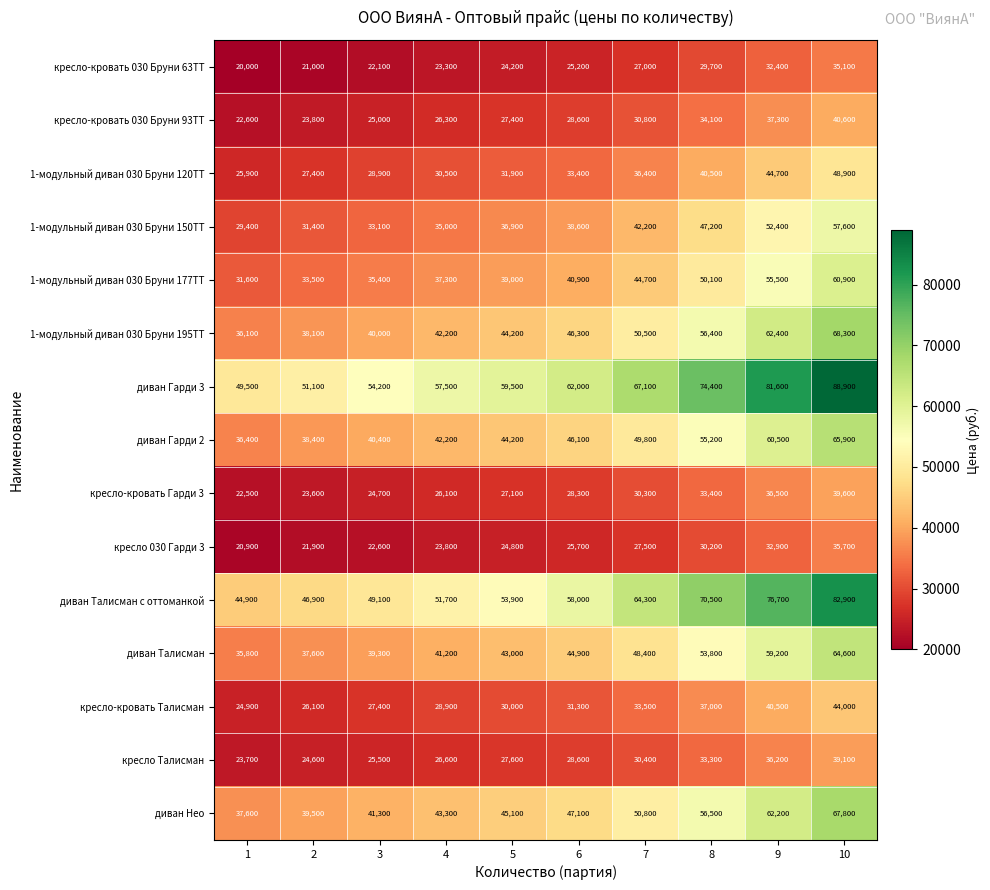

What is the smallest value displayed?

20000